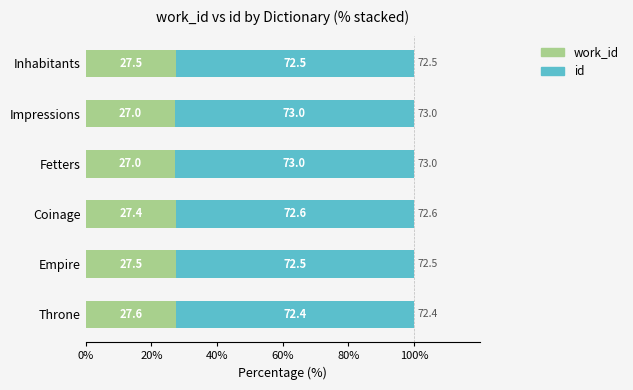

What is the total value across all series at Throne?

100.0